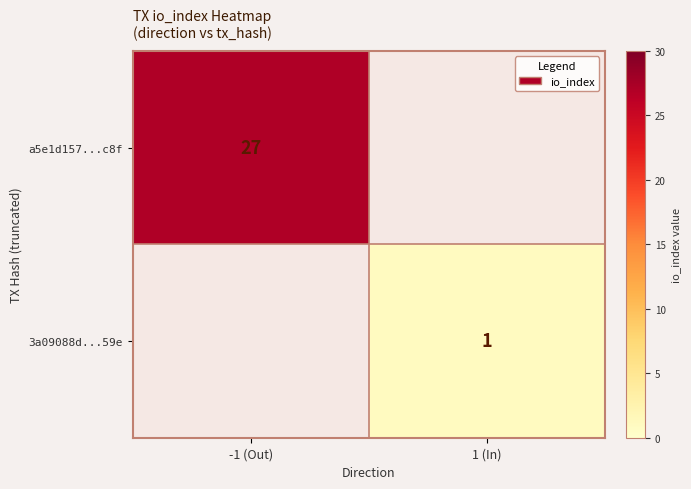

Which label corresponds to the smallest value in the chart?

1 (In)